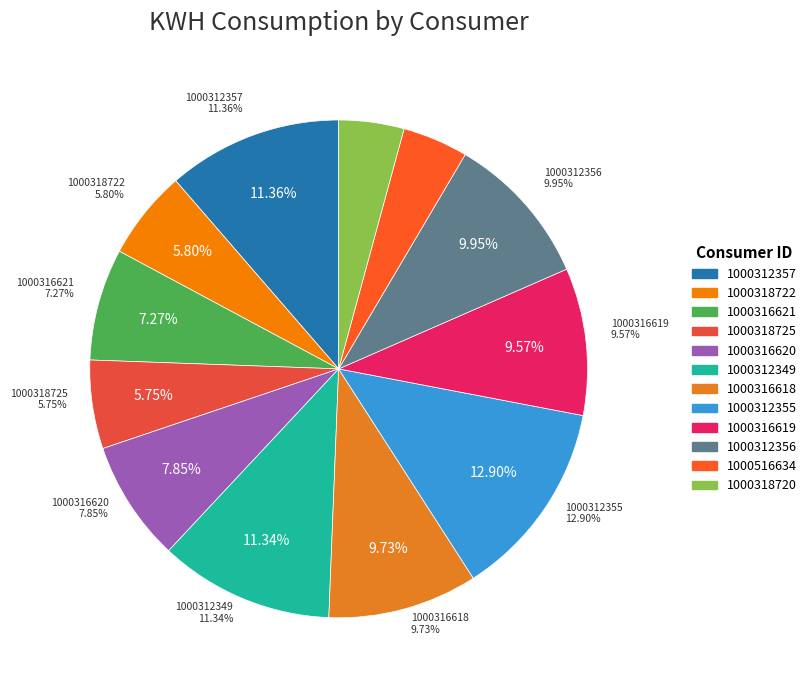

Is 1000312355 the majority of the pie?

No